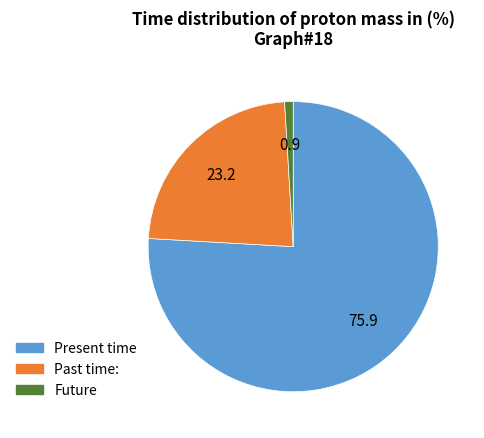

Is there any slice that represents more than half of the pie?

Yes